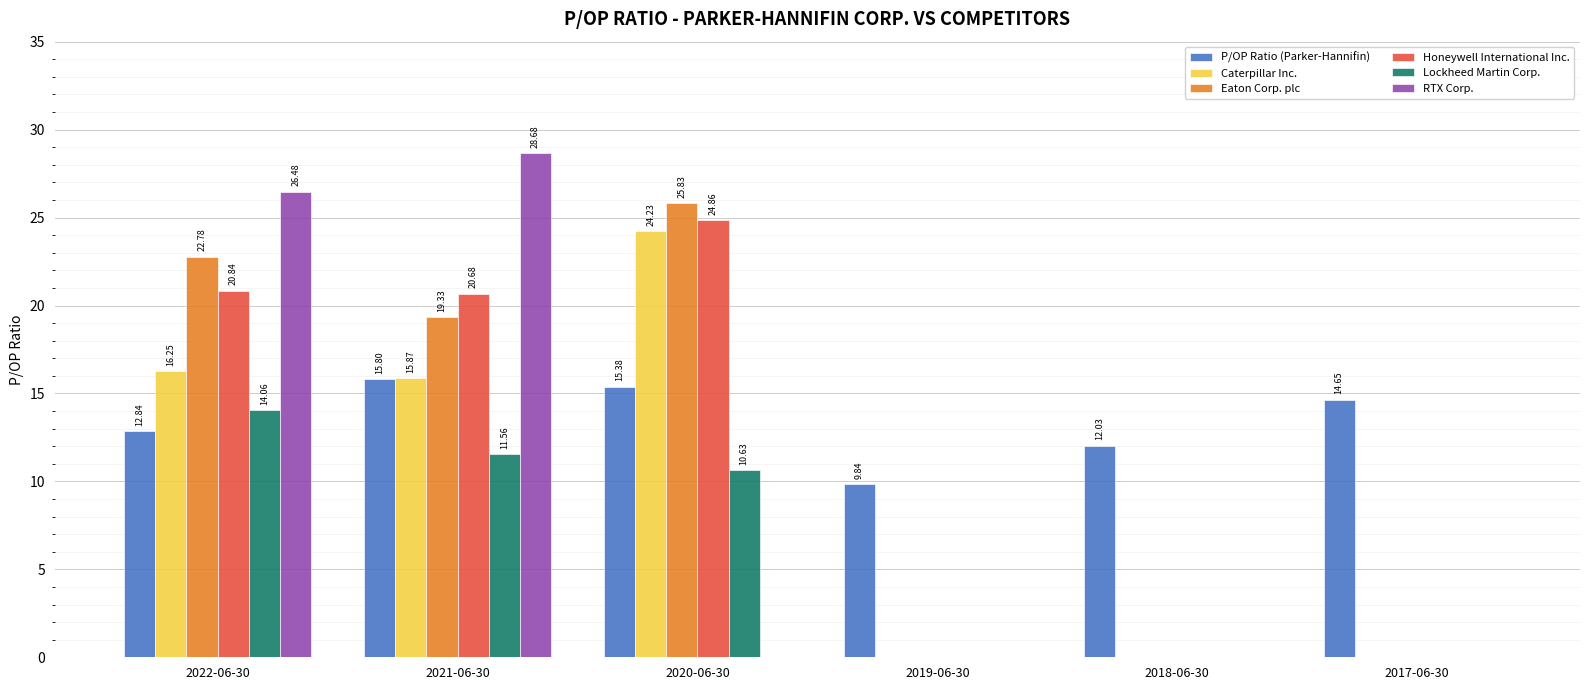

What is the sum of the Caterpillar Inc. values at 2021-06-30 and 2017-06-30?

15.9